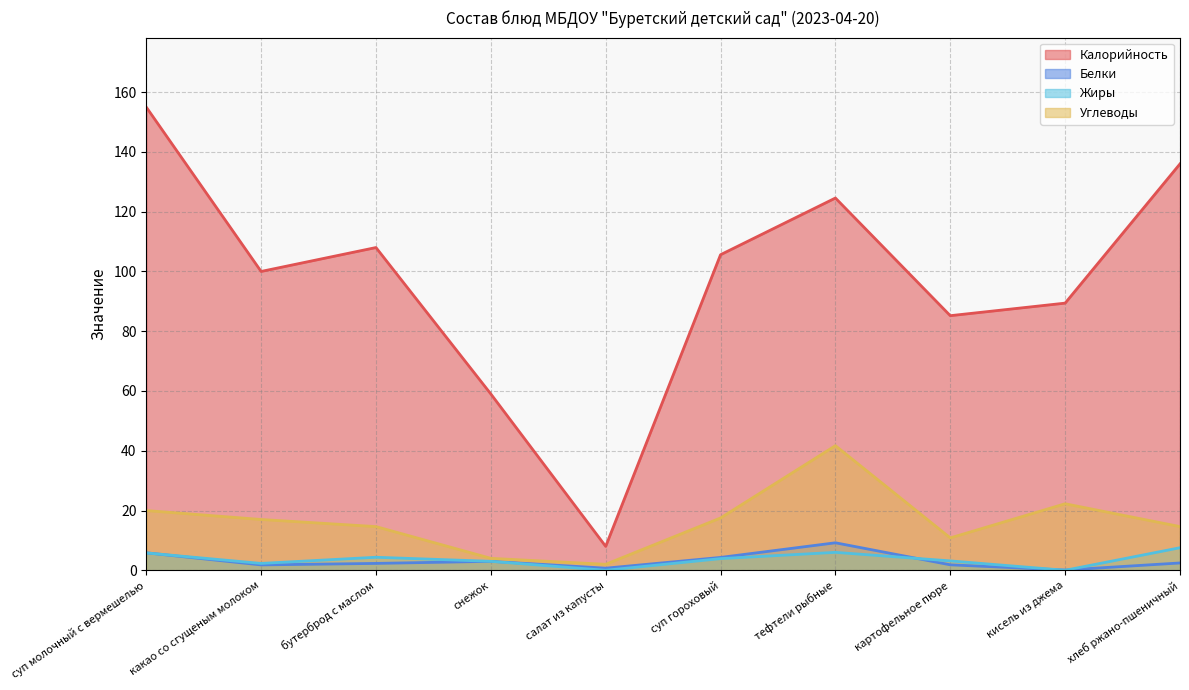

What is the label of the 2nd point from the right?

кисель из джема